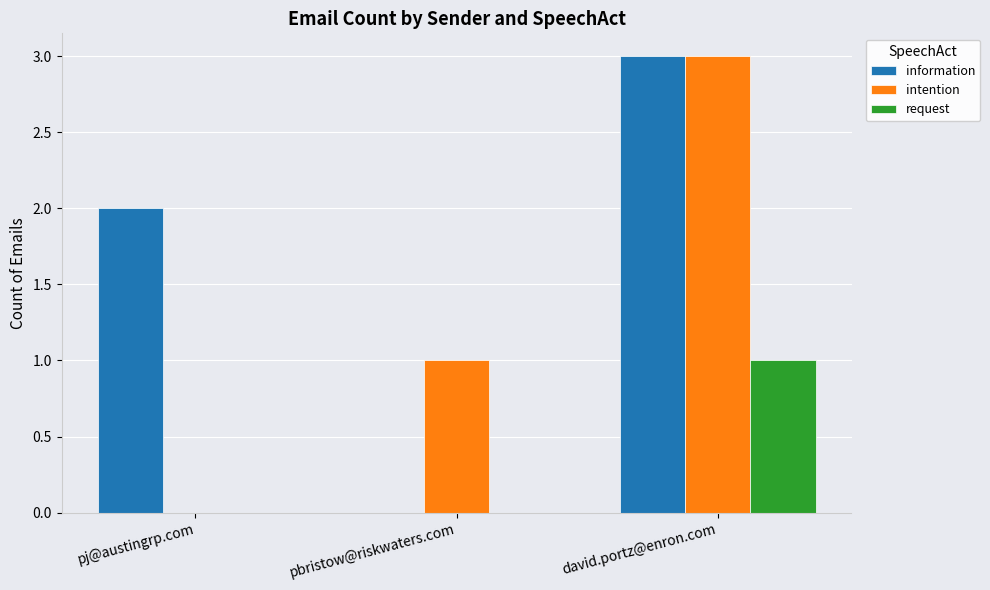

At which category is the sum across all series the highest?

david.portz@enron.com